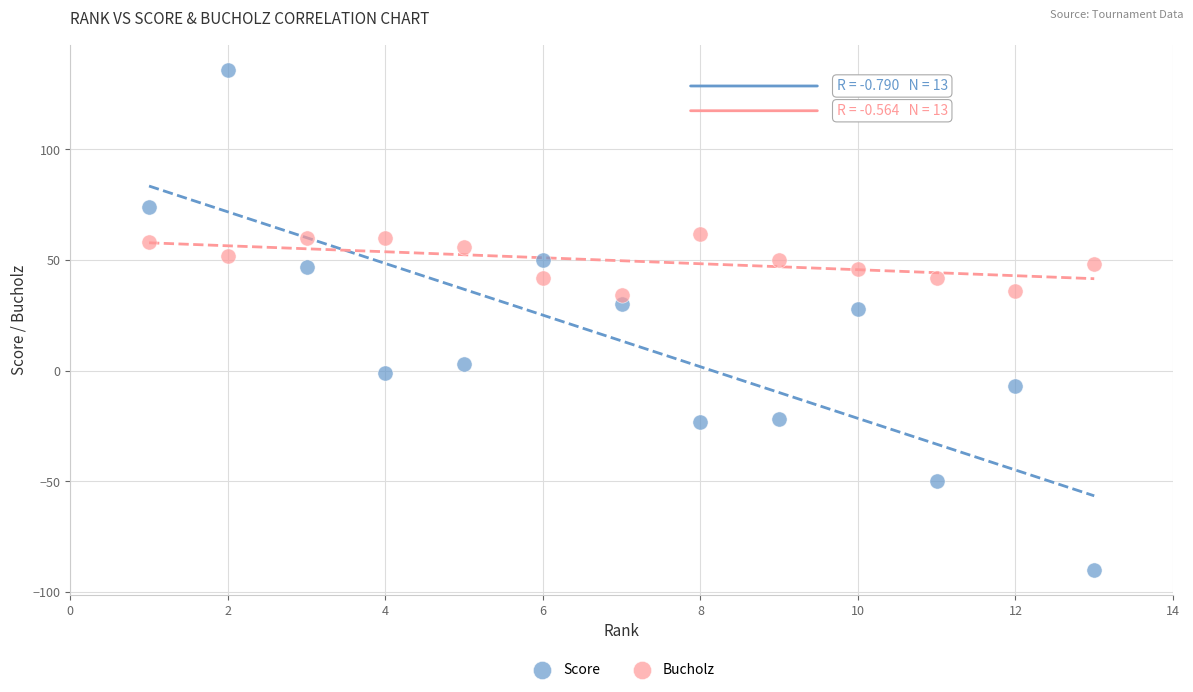

Which series reaches the maximum Y coordinate?

Score